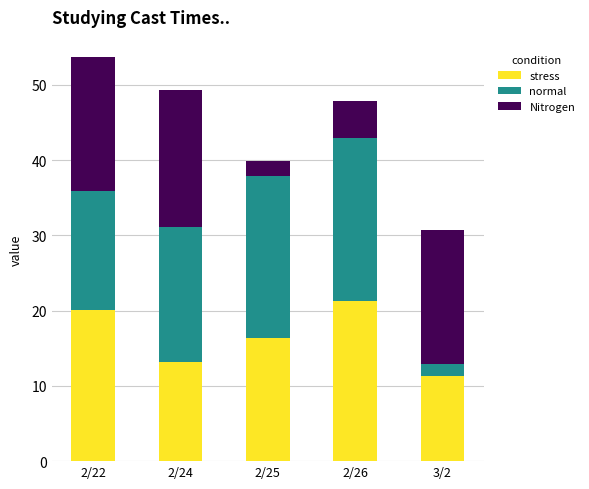

What is the difference between the second highest and second lowest values in the stress series?

7.0